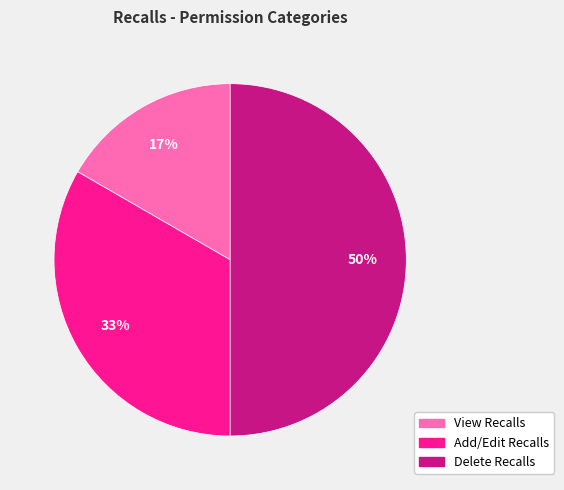

To the nearest percent, what portion does View Recalls represent?

17%